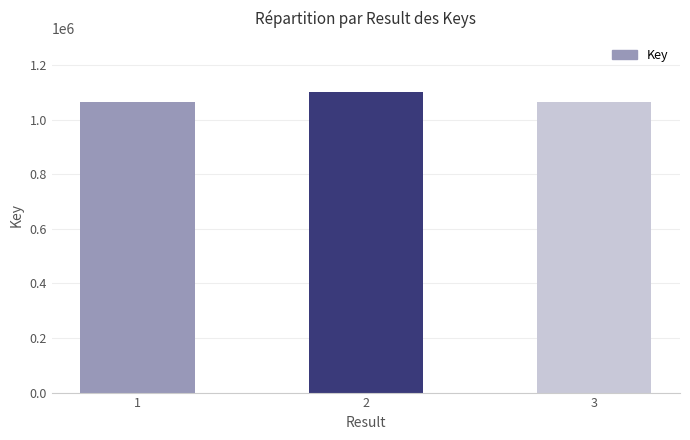

What is the value of the 2nd bar from the left?

1100691